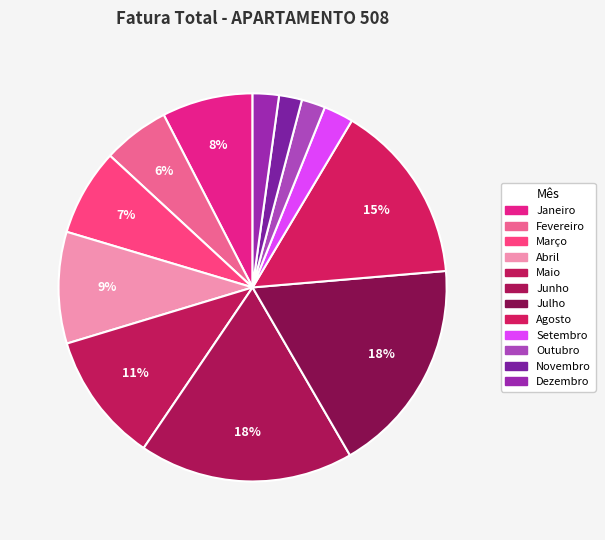

Approximately how many times larger is the value at Agosto compared to Maio?

1.4